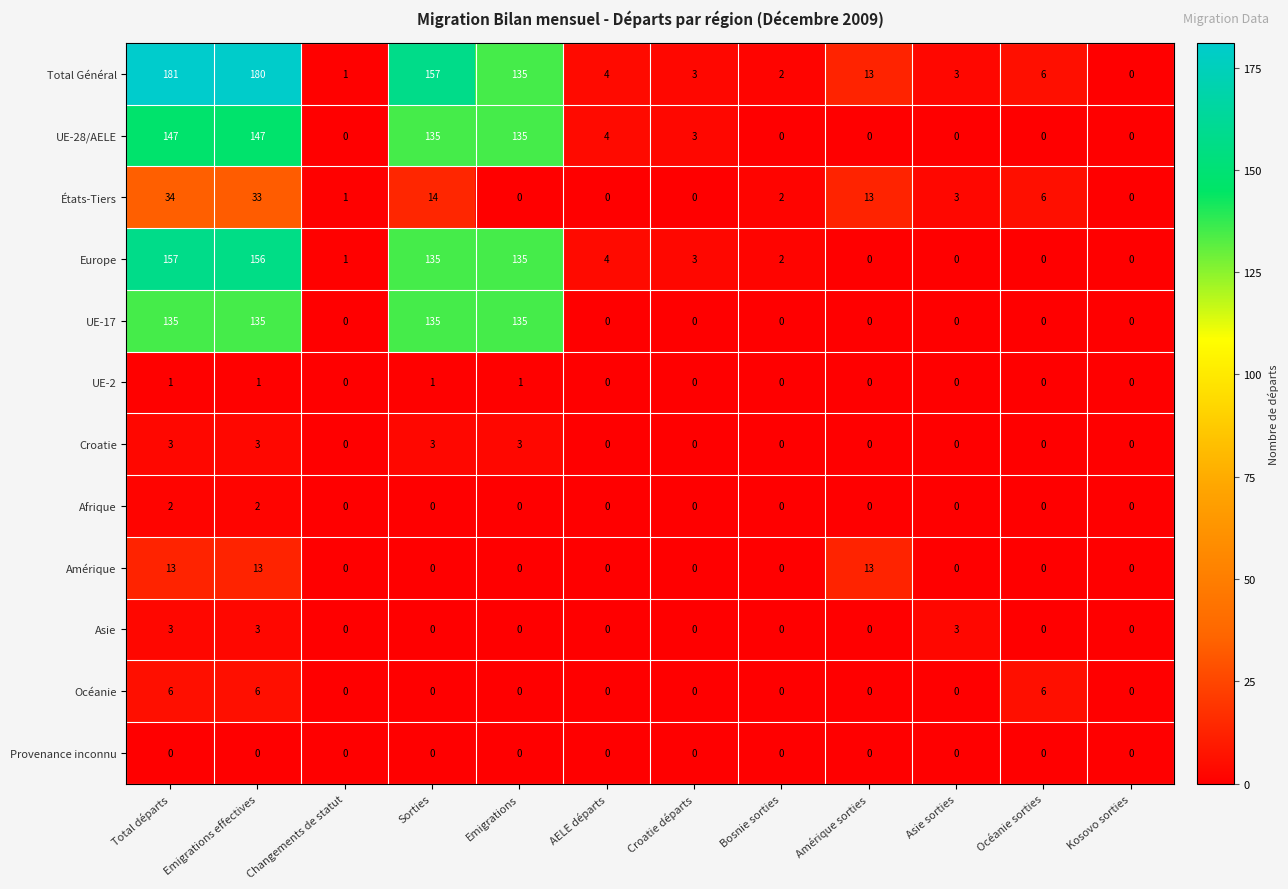

Which series has the largest total across all categories?

Total Général